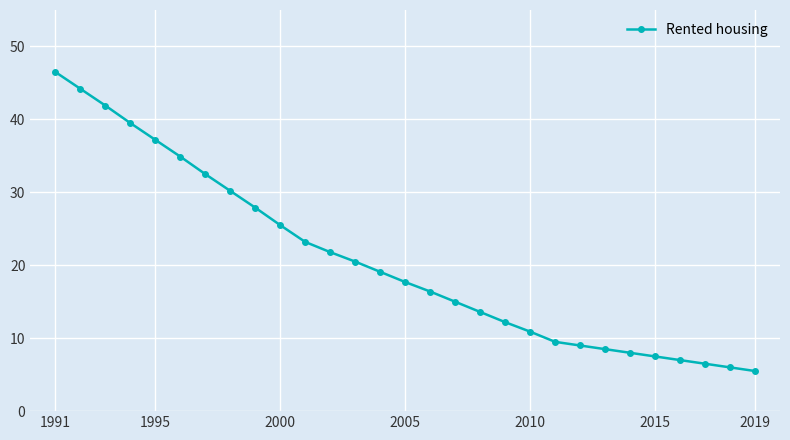

How many values exceed 17?

15